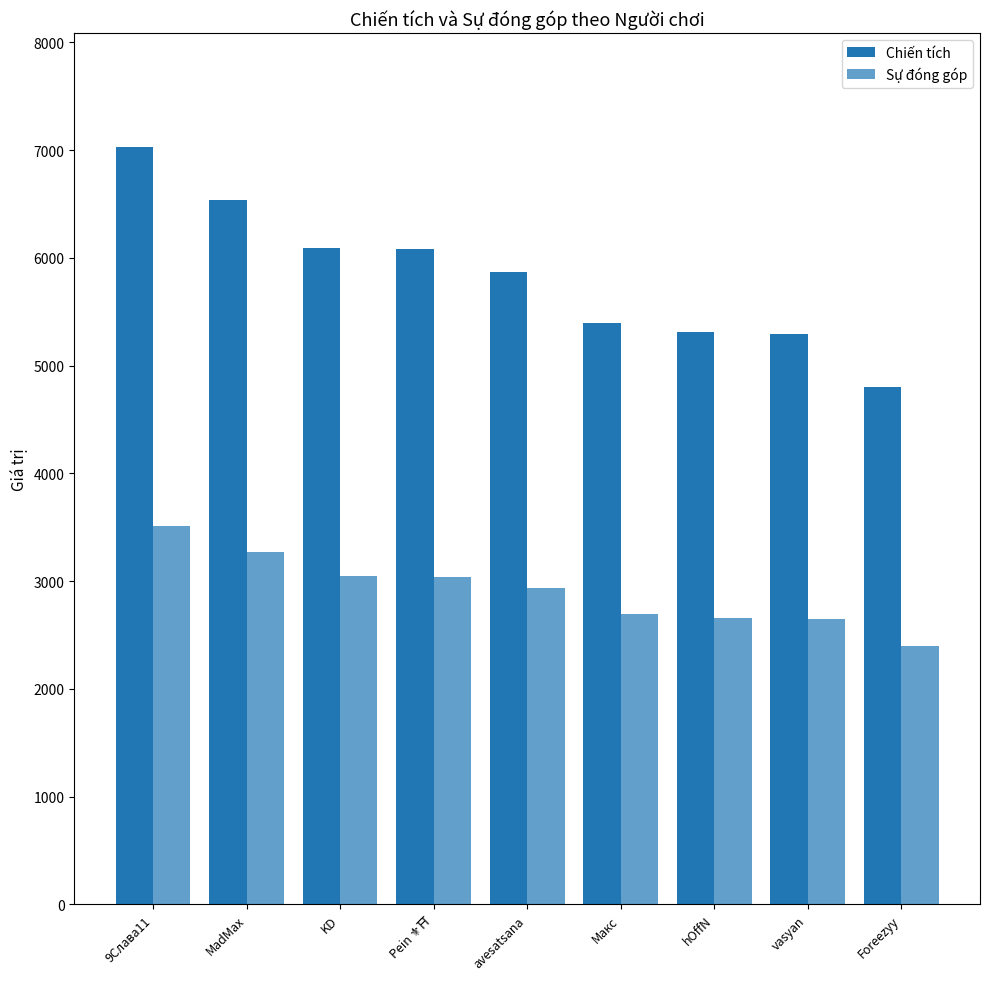

At how many categories does at least one series exceed 4180?

9